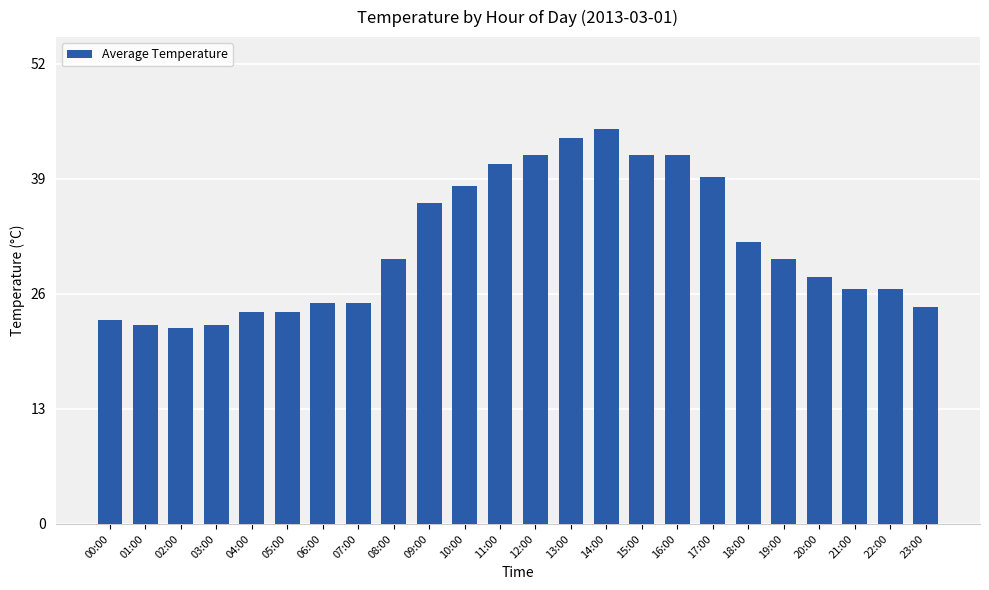

How many data points are above 29?

12